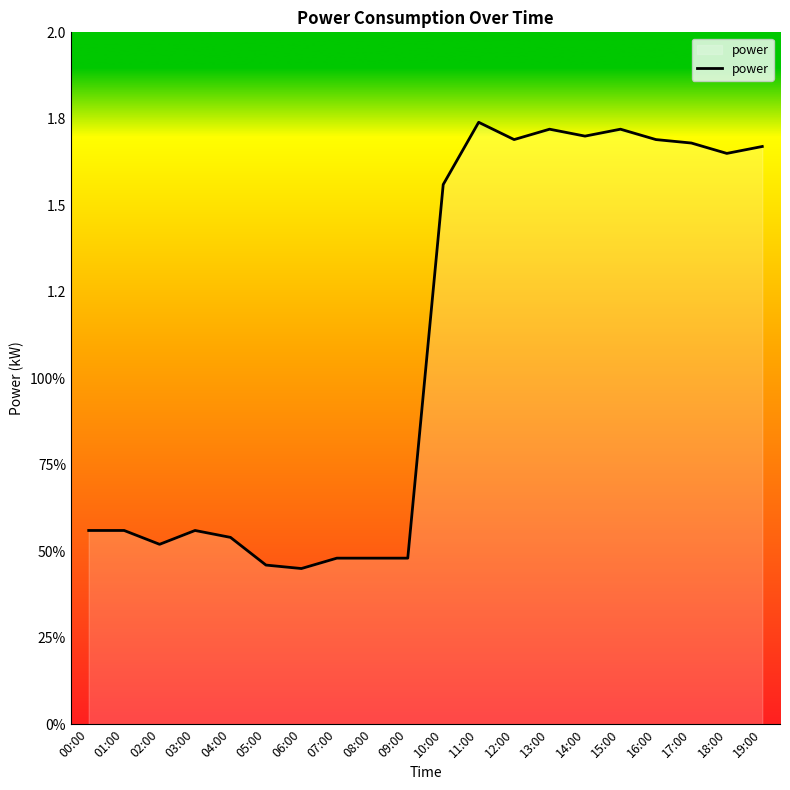

Where does the data first go above 1?

10:00